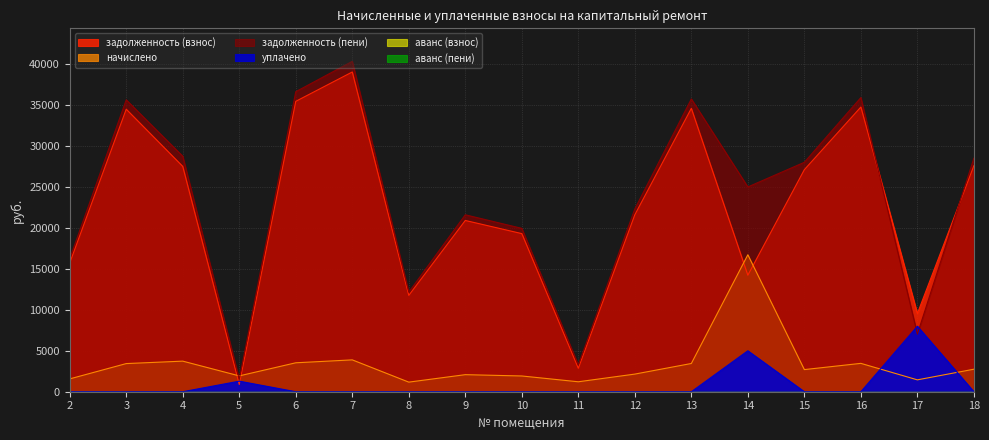

Does the chart have visible grid lines?

Yes